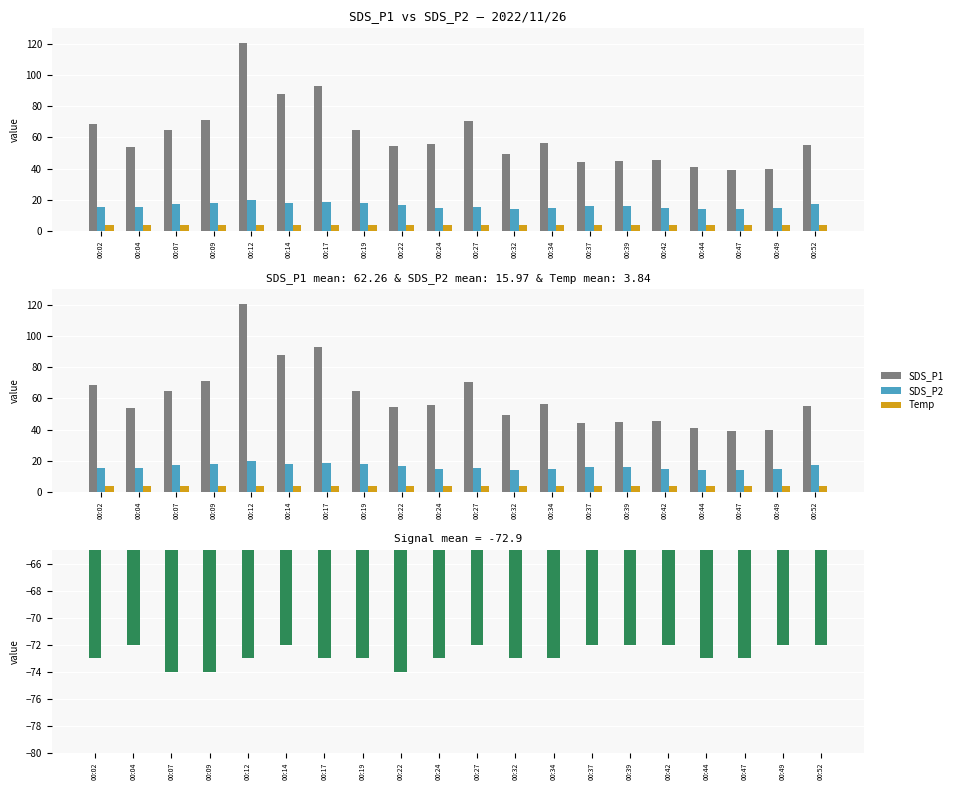

What is the maximum value shown in the chart?

120.8